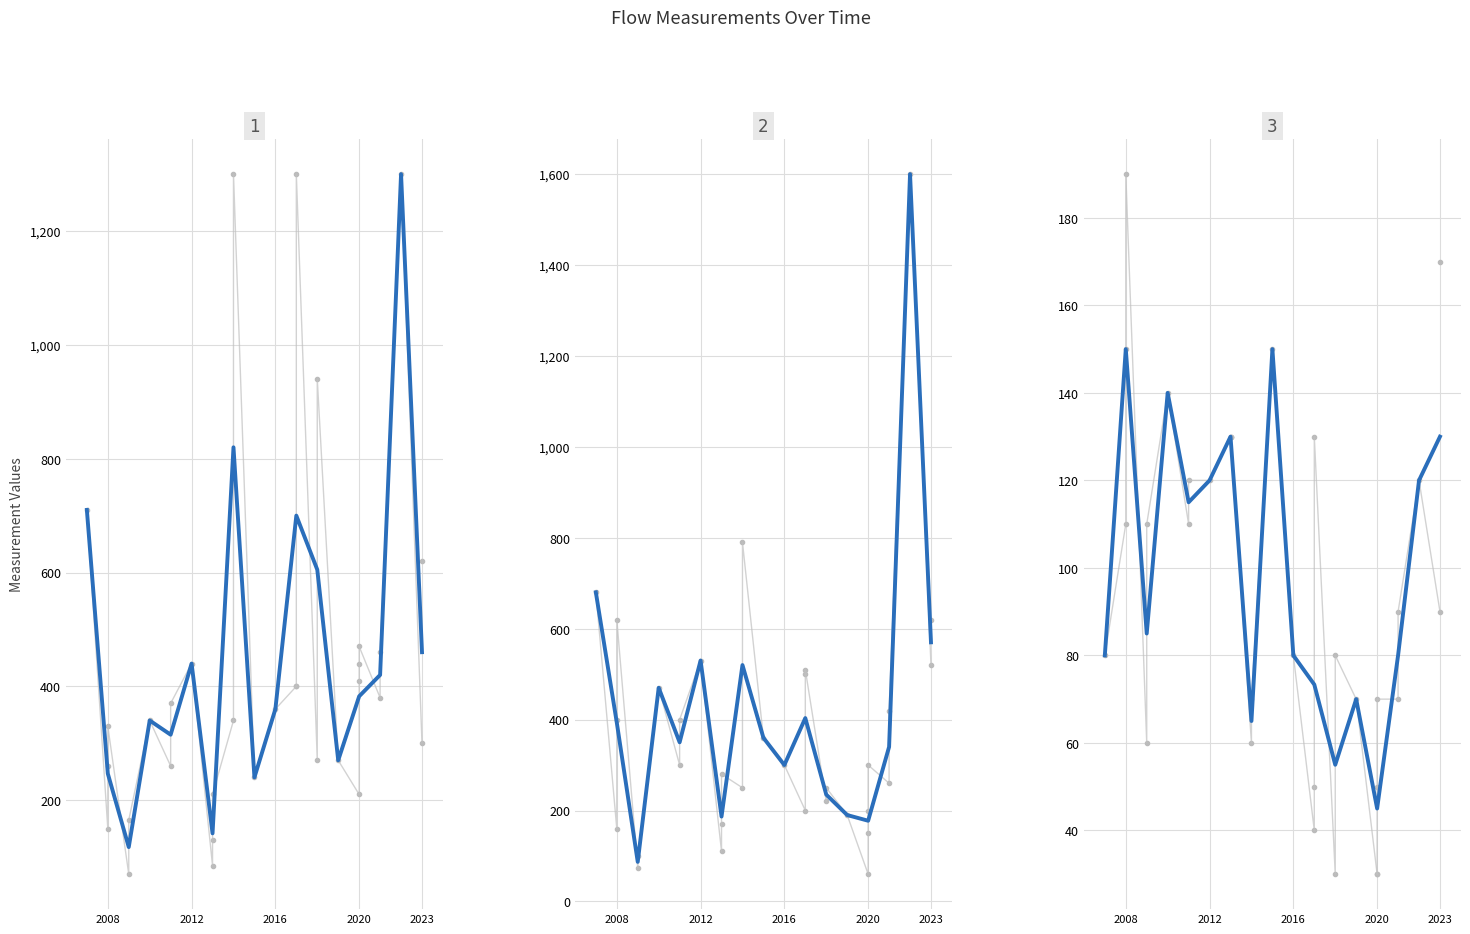

How many lines are shown in the chart?

3